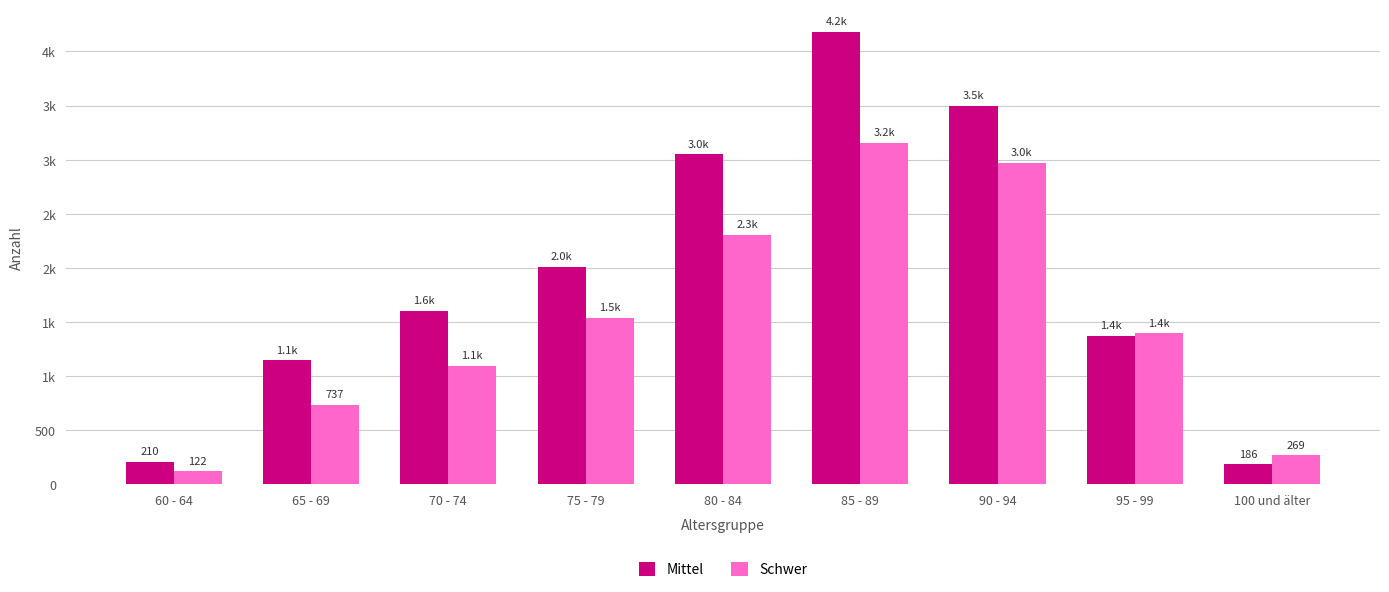

Which category has the lowest value across all series?

60 - 64